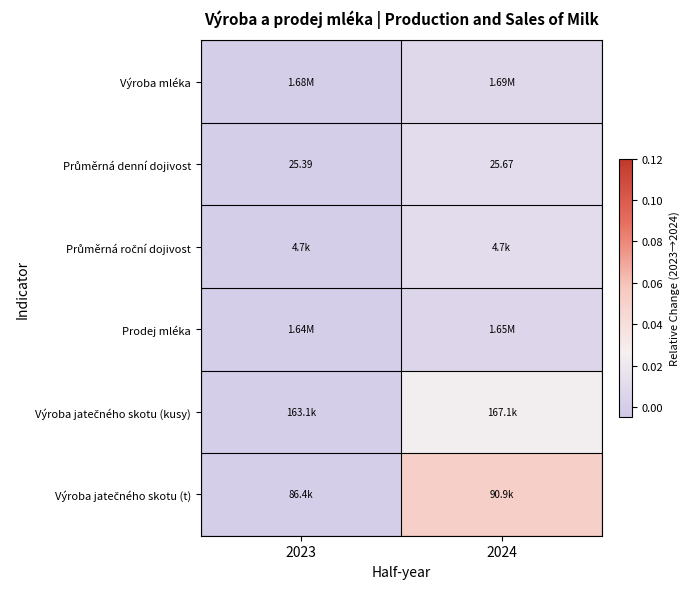

Which has a higher value, 2023 or 2024?

2024